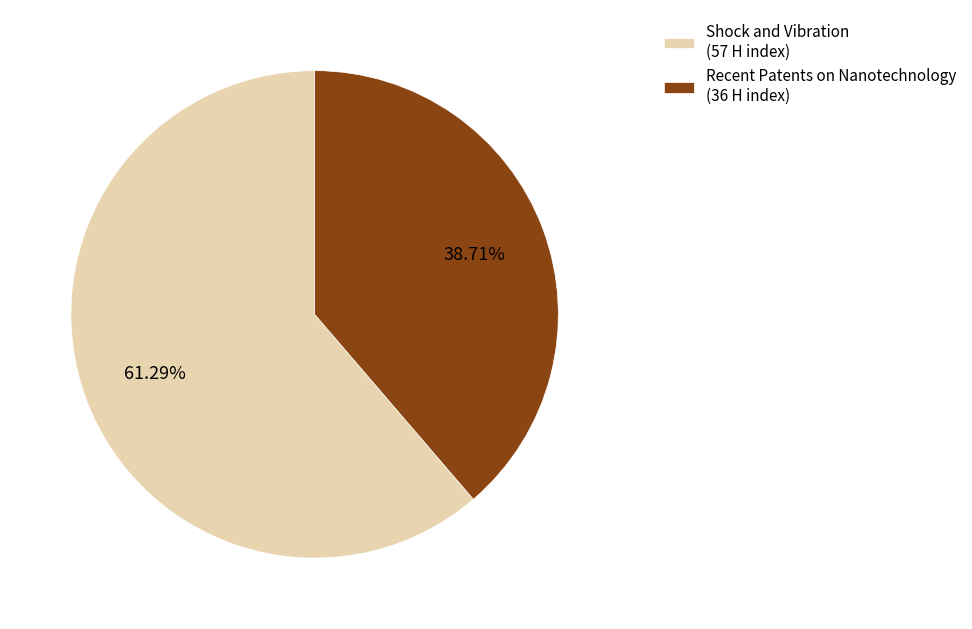

What is the smallest slice in the pie chart?

Recent Patents on Nanotechnology